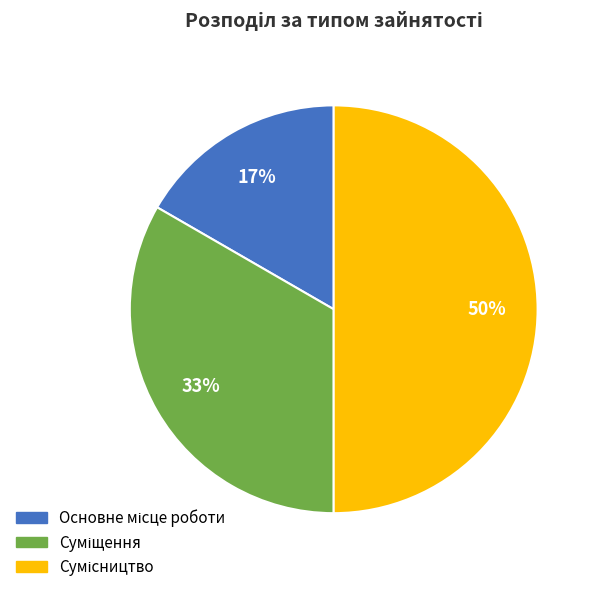

To the nearest percent, what is the average slice percentage?

33%